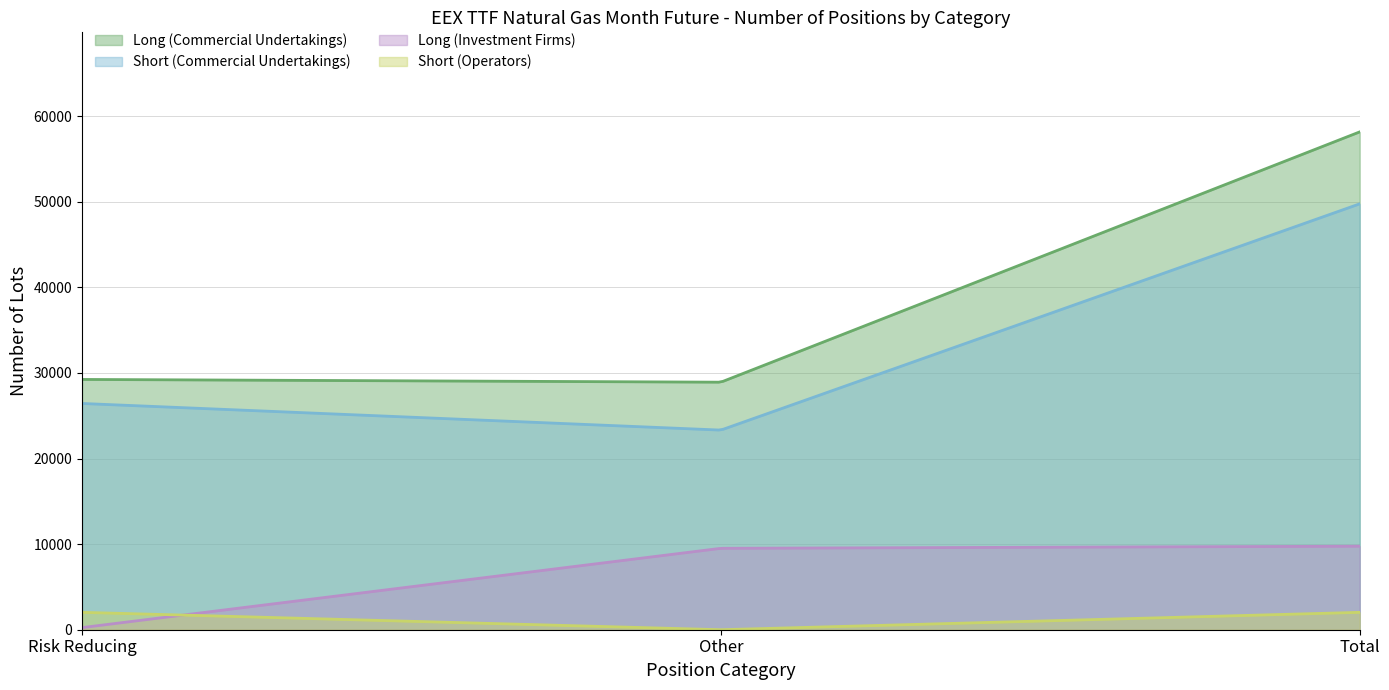

True or false: Long (Commercial Undertakings) and Long (Investment Firms) cross at least once.

False